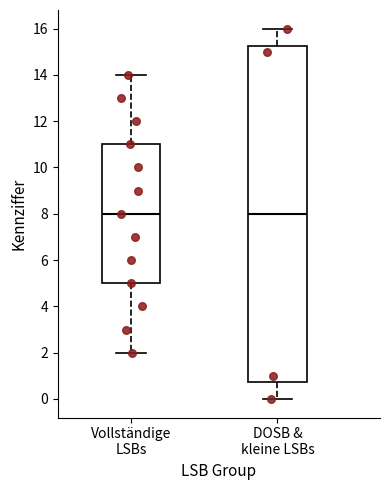

Which box is the tallest, from its lower edge to its upper edge?

DOSB & kleine LSBs